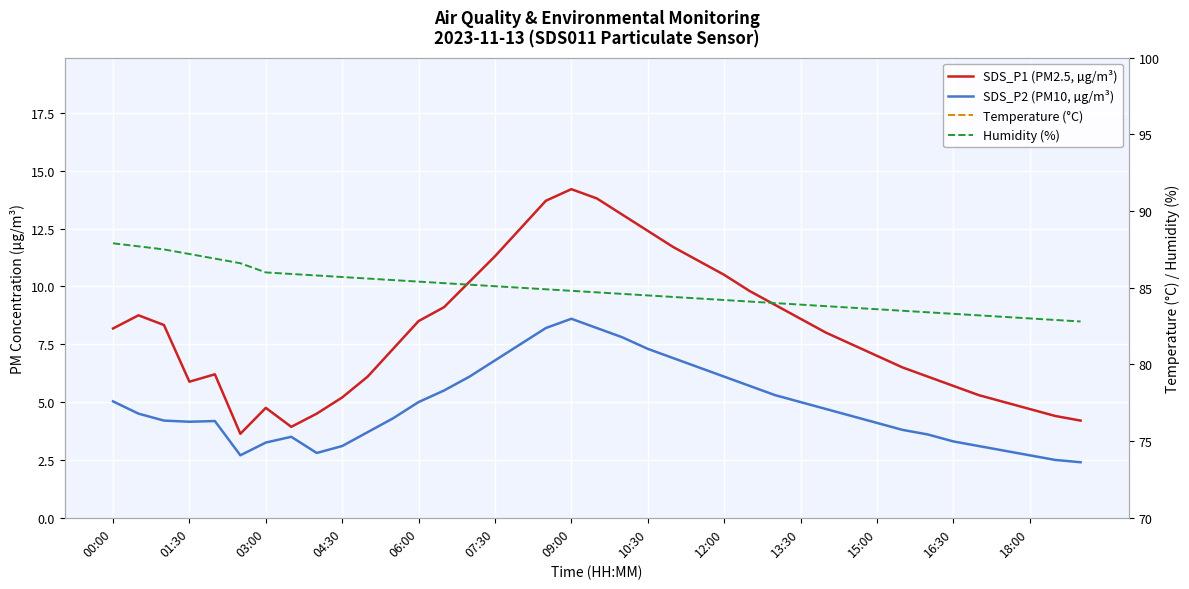

What are all the series names shown in the legend?

SDS_P1 (PM2.5, µg/m³), SDS_P2 (PM10, µg/m³), Temperature (°C), Humidity (%)